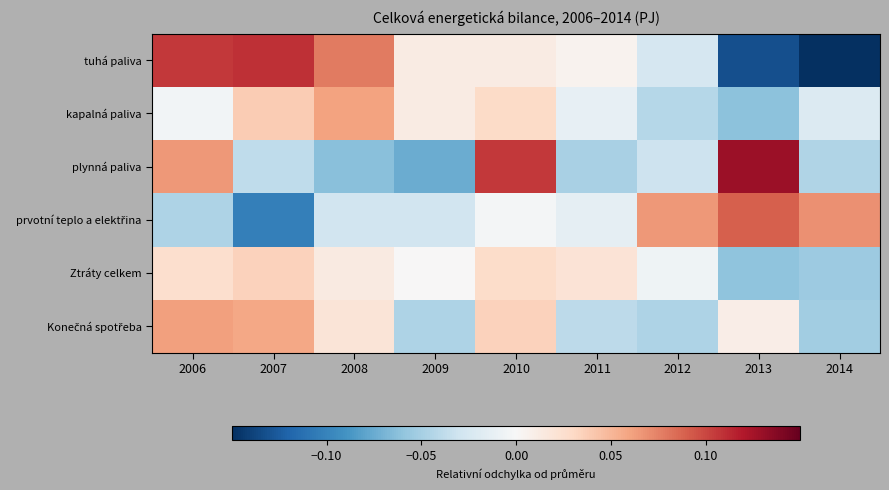

At how many categories does at least one series exceed 0?

9